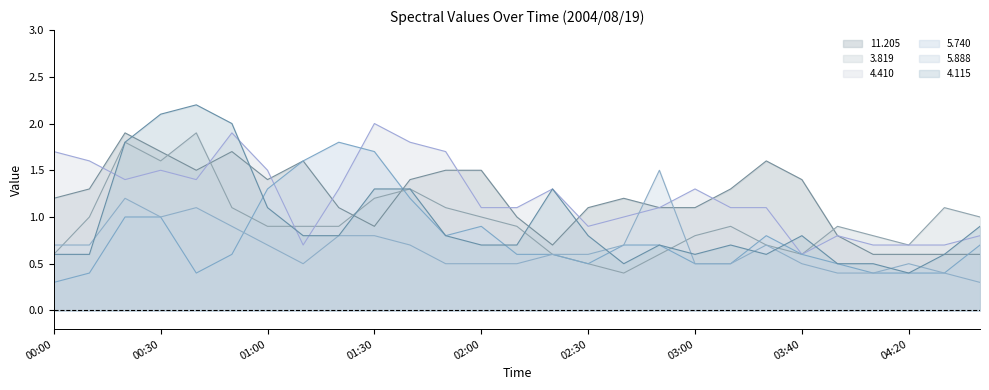

Rank the categories by 5.888 value from highest to lowest.

02:50, 00:20, 00:40, 00:30, 00:50, 01:20, 01:30, 00:00, 00:10, 01:00, 01:40, 02:40, 03:20, 02:20, 02:30, 01:10, 01:50, 02:00, 02:10, 03:00, 03:10, 03:40, 04:20, 04:00, 04:10, 04:30, 04:40